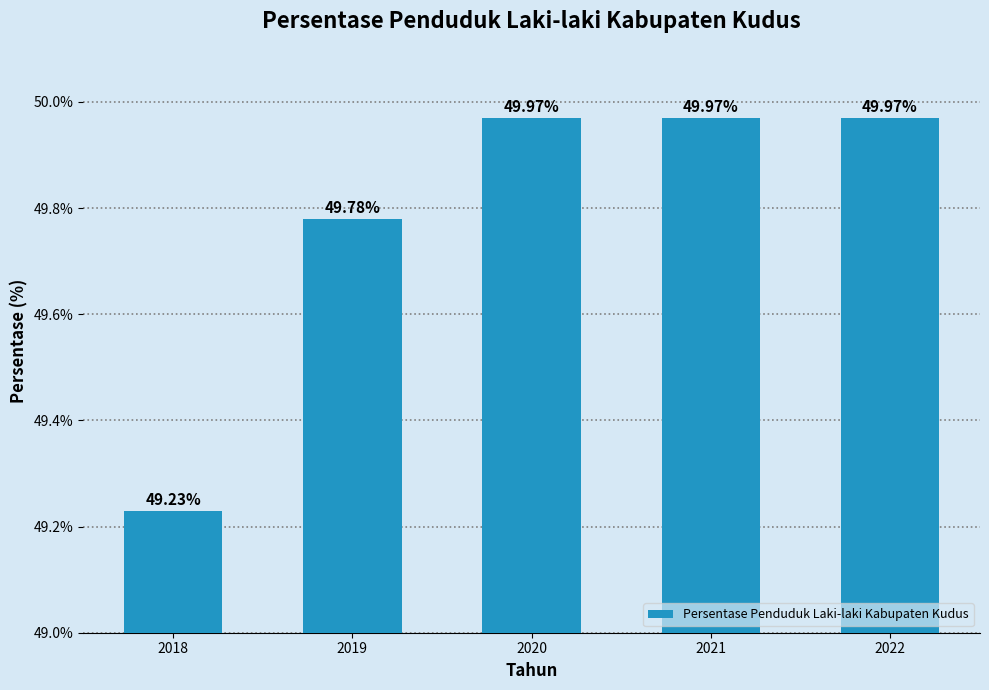

Does the chart contain stacked bars?

No